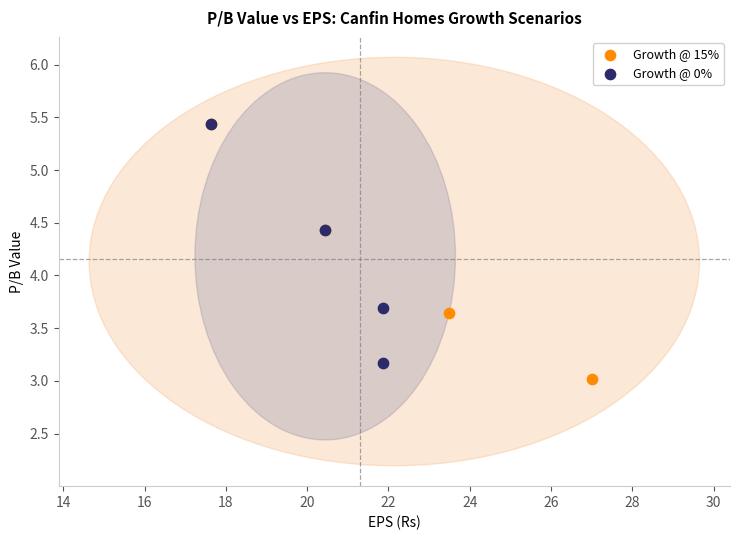

What are all the series names shown in the legend?

Growth @ 15%, Growth @ 0%